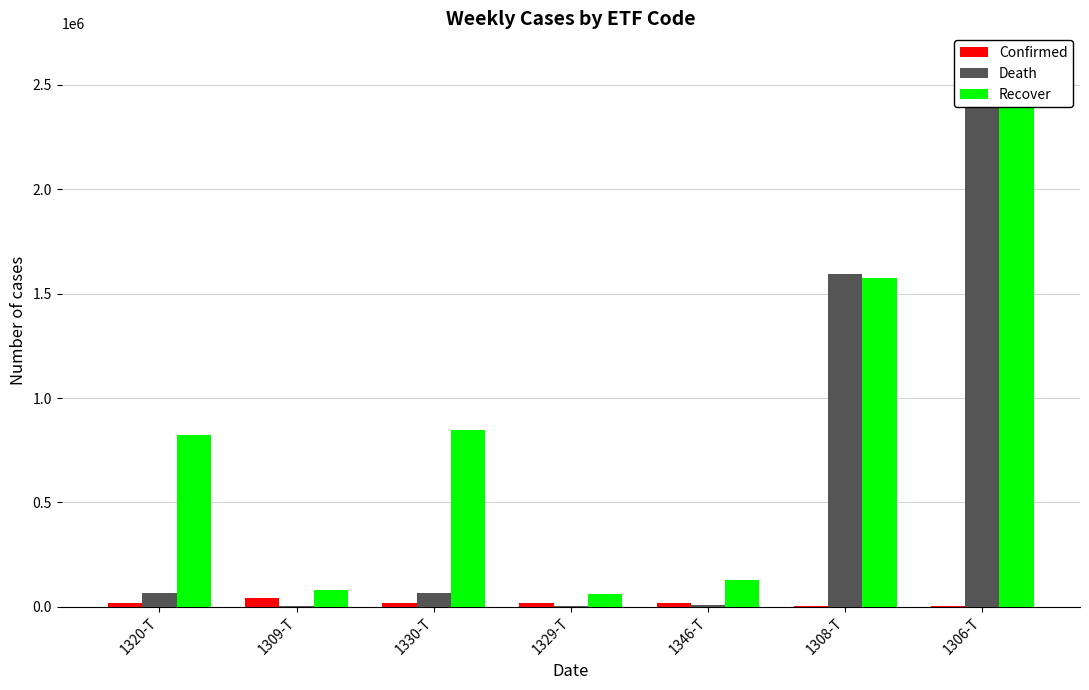

What is the maximum value shown in the chart?

2616000.0